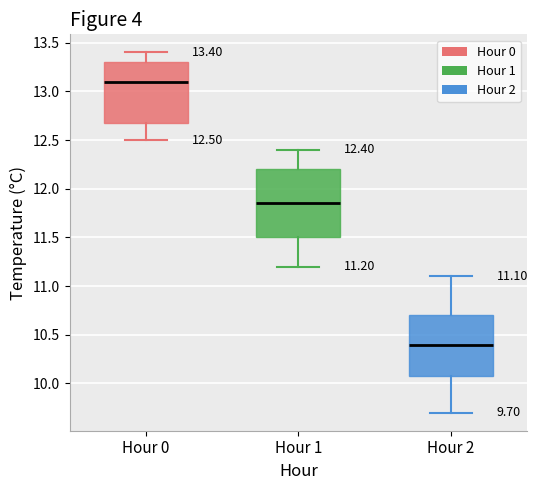

Which box is the tallest, from its lower edge to its upper edge?

Hour 1